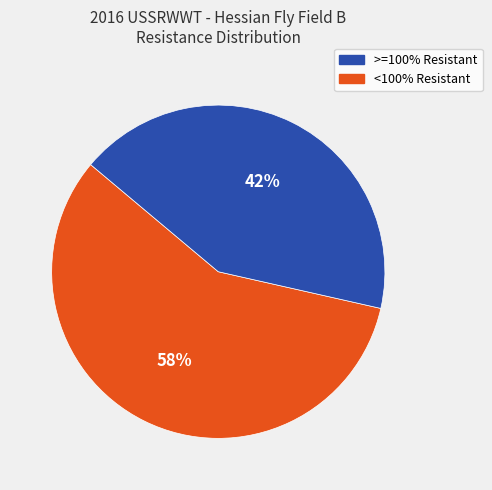

Rank the categories by value from lowest to highest.

<100% Resistant, >=100% Resistant